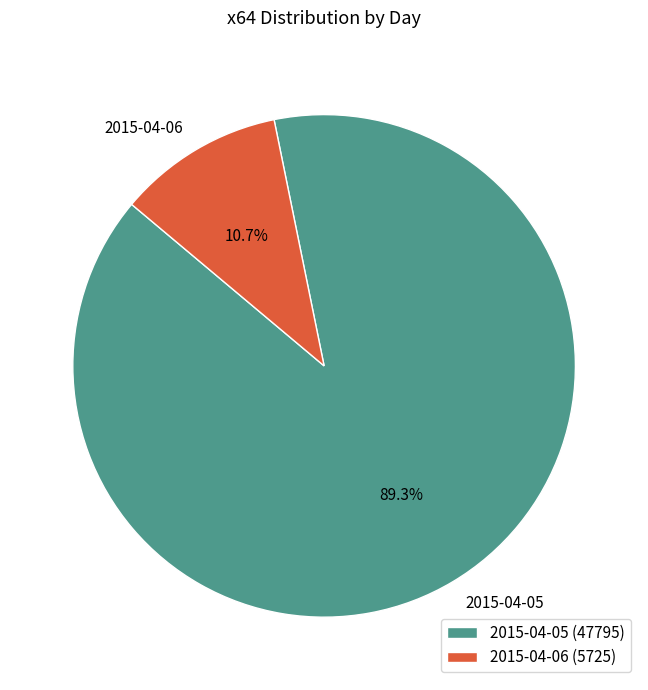

Rank the categories by value from highest to lowest.

2015-04-05, 2015-04-06